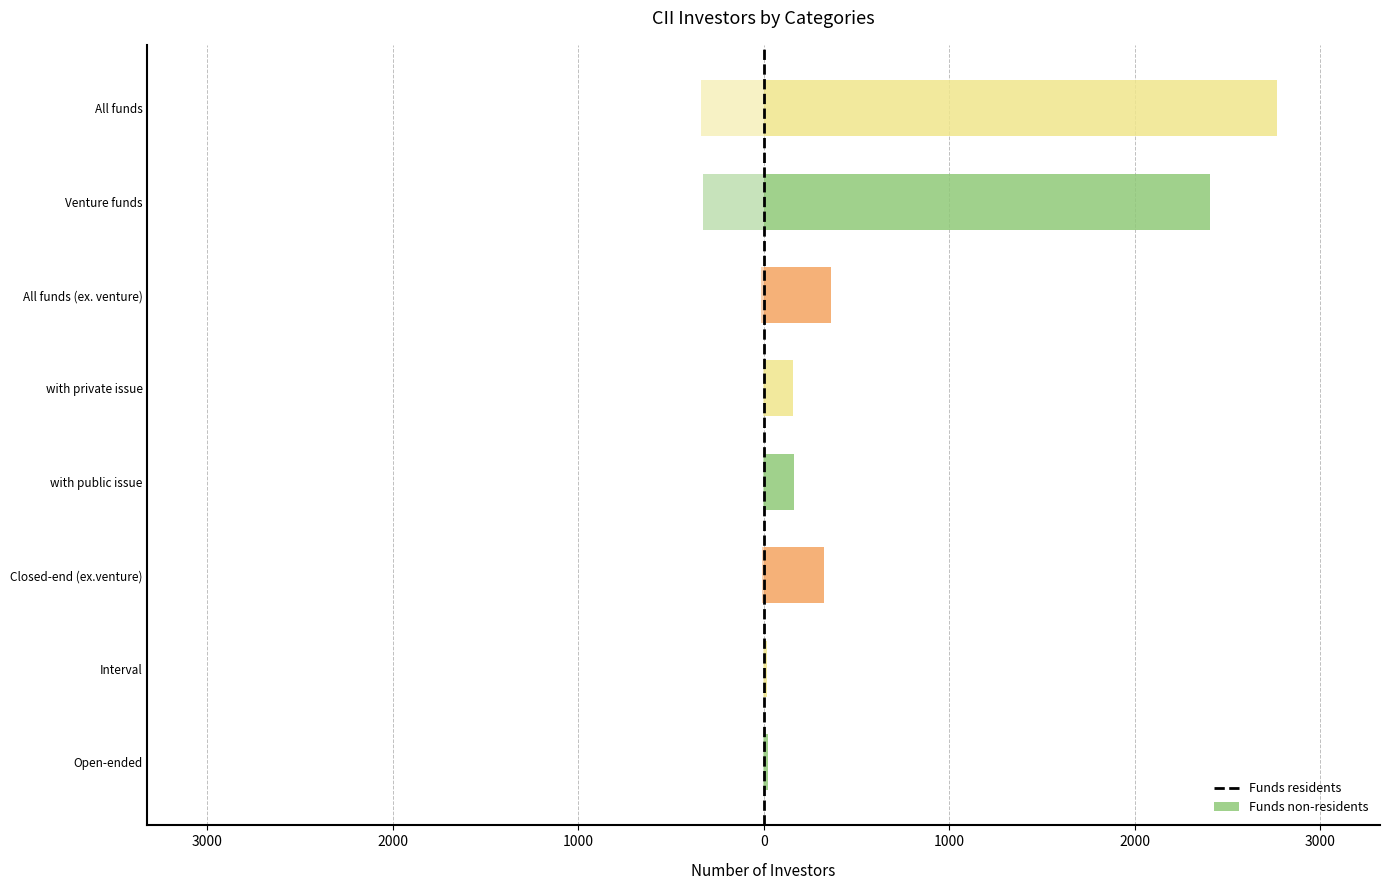

What is the maximum value for Funds residents?

2770